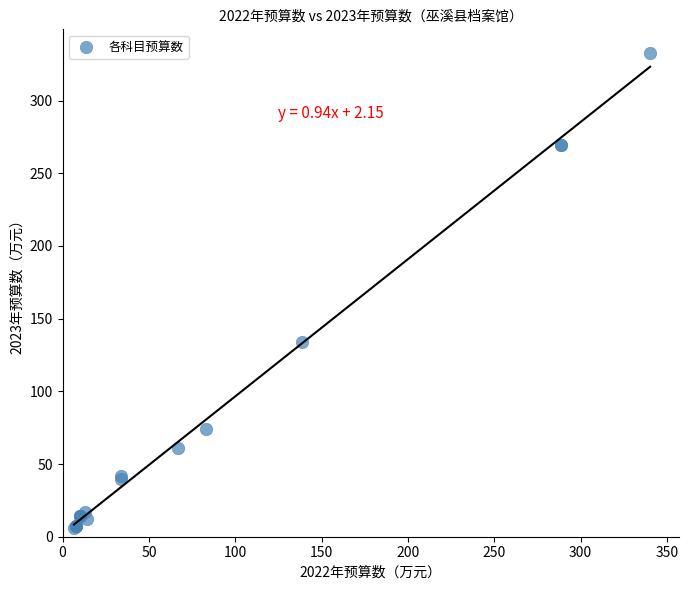

What Y value in the scatter plot is closest to 169?

134.2